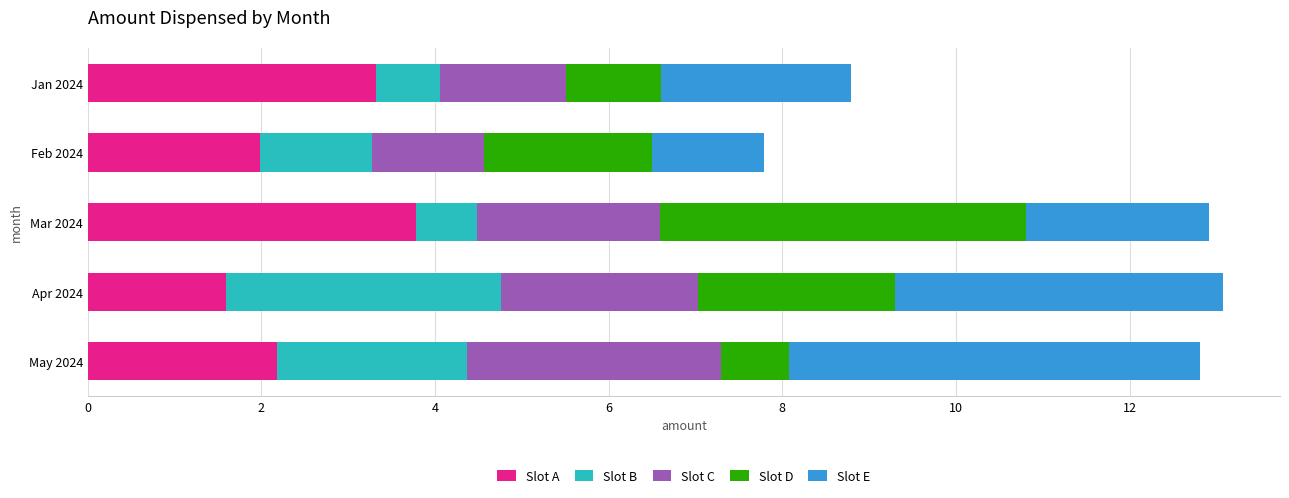

What is the maximum value for Slot A?

3.8